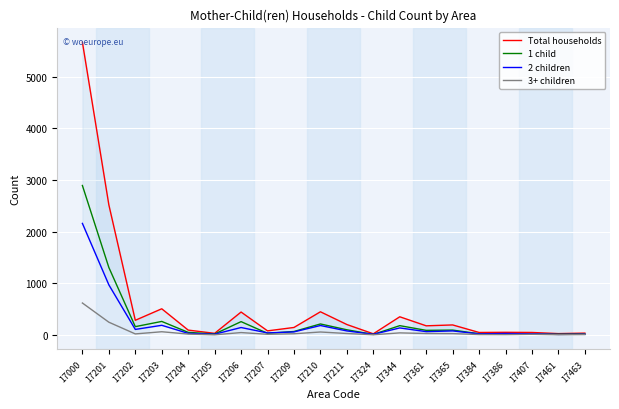

Between 17384 and 17210, which is larger?

17210